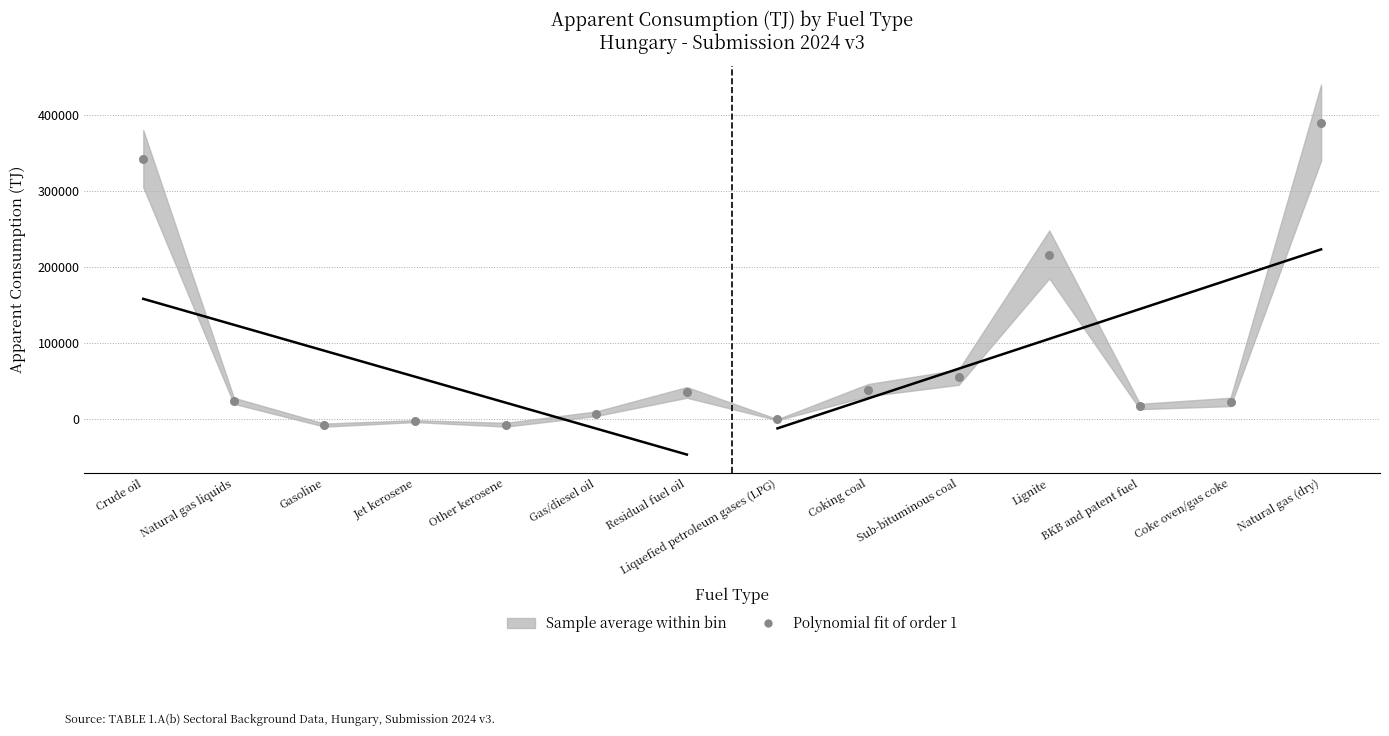

What Y value in the scatter plot is closest to 190583?

216404.0